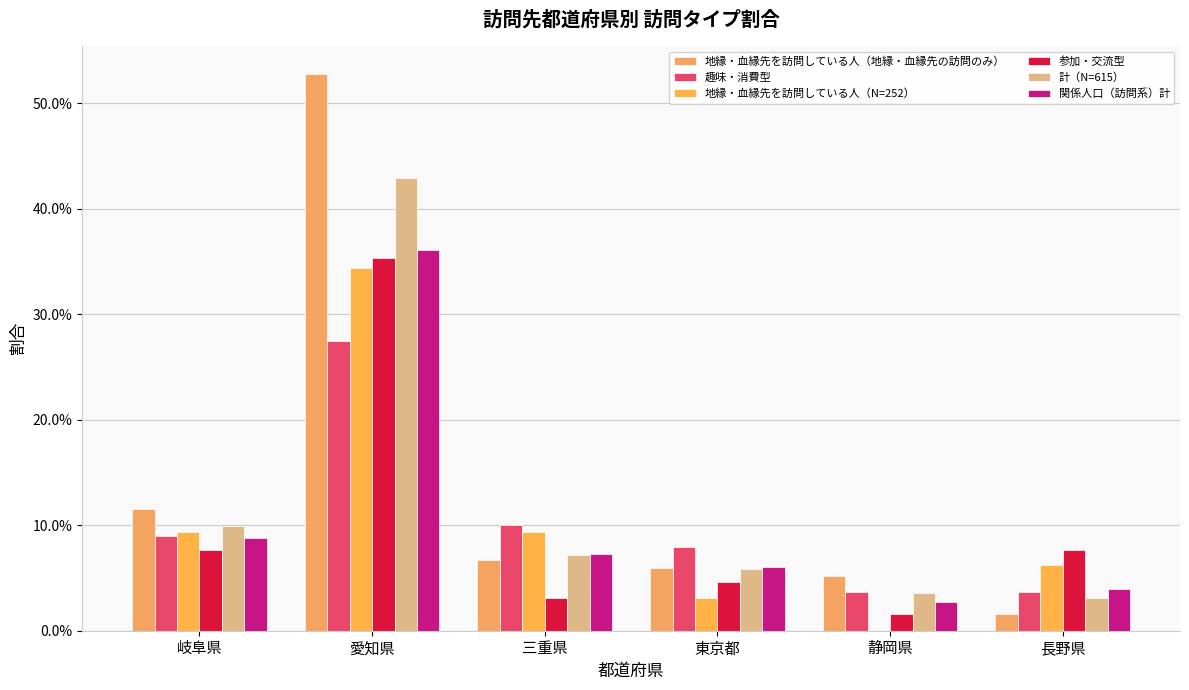

What is the value of the 趣味・消費型 bar at the 3rd from the left?

0.1